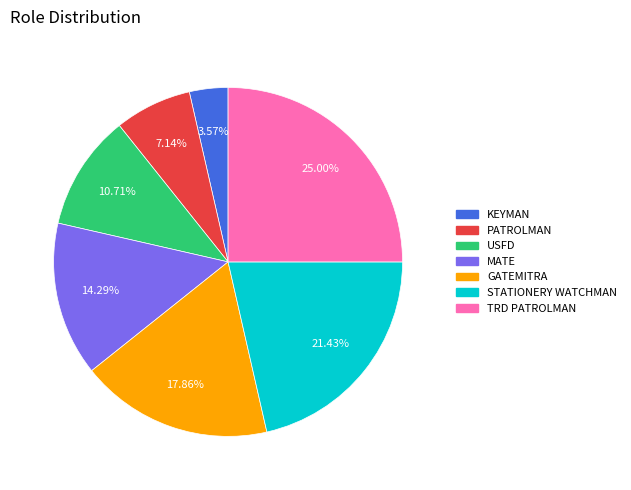

Does any single category account for the majority?

No